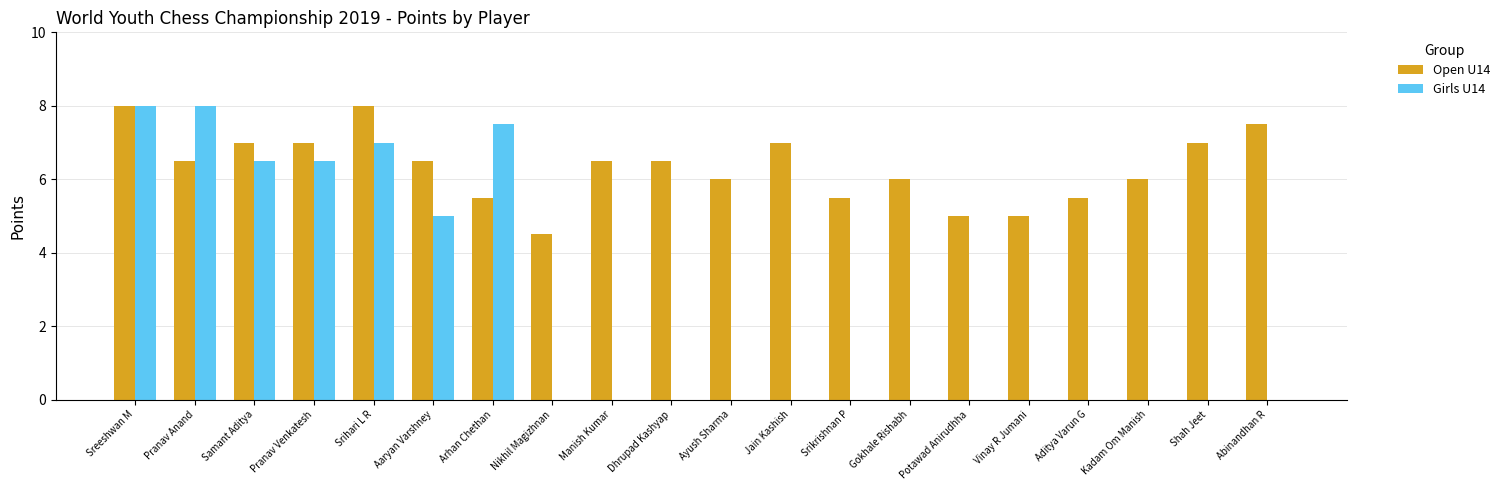

Reading right to left, transcribe all the data shown in this chart.

Open U14: Abinandhan R=7.5	Shah Jeet=7.0	Kadam Om Manish=6.0	Aditya Varun G=5.5	Vinay R Jumani=5.0	Potawad Anirudhha=5.0	Gokhale Rishabh=6.0	Srikrishnan P=5.5	Jain Kashish=7.0	Ayush Sharma=6.0	Dhrupad Kashyap=6.5	Manish Kumar=6.5	Nikhil Magizhnan=4.5	Arhan Chethan=5.5	Aaryan Varshney=6.5	Srihari L R=8.0	Pranav Venkatesh=7.0	Samant Aditya=7.0	Pranav Anand=6.5	Sreeshwan M=8.0
Girls U14: Abinandhan R=0.0	Shah Jeet=0.0	Kadam Om Manish=0.0	Aditya Varun G=0.0	Vinay R Jumani=0.0	Potawad Anirudhha=0.0	Gokhale Rishabh=0.0	Srikrishnan P=0.0	Jain Kashish=0.0	Ayush Sharma=0.0	Dhrupad Kashyap=0.0	Manish Kumar=0.0	Nikhil Magizhnan=0.0	Arhan Chethan=7.5	Aaryan Varshney=5.0	Srihari L R=7.0	Pranav Venkatesh=6.5	Samant Aditya=6.5	Pranav Anand=8.0	Sreeshwan M=8.0